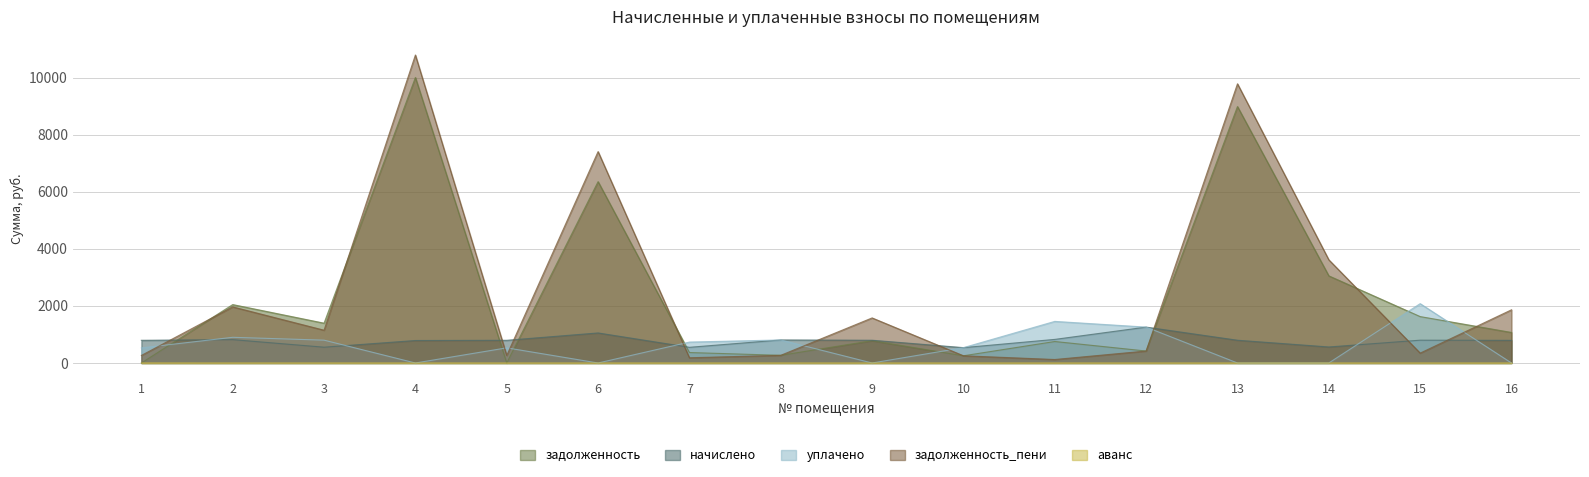

Between 12 and 16, which is larger?

16